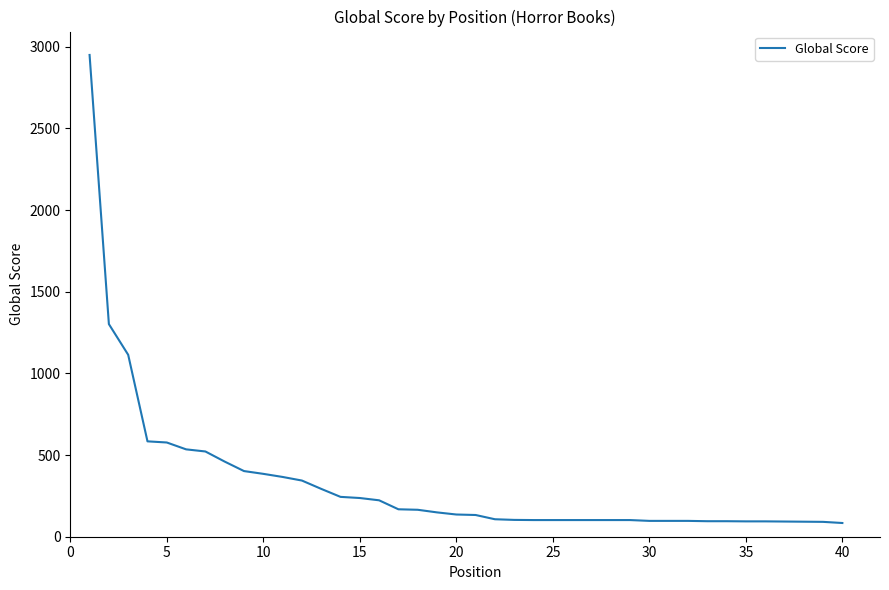

Count the number of categories in the chart.

40